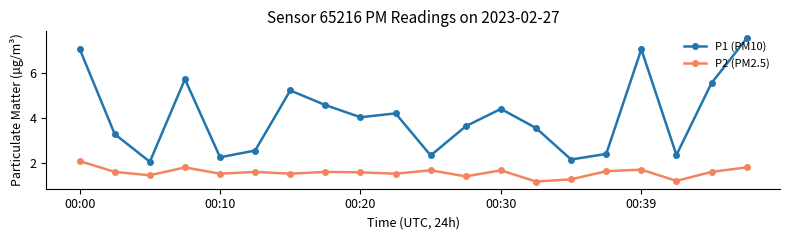

How many interior local valleys does the P1 (PM10) series have?

6